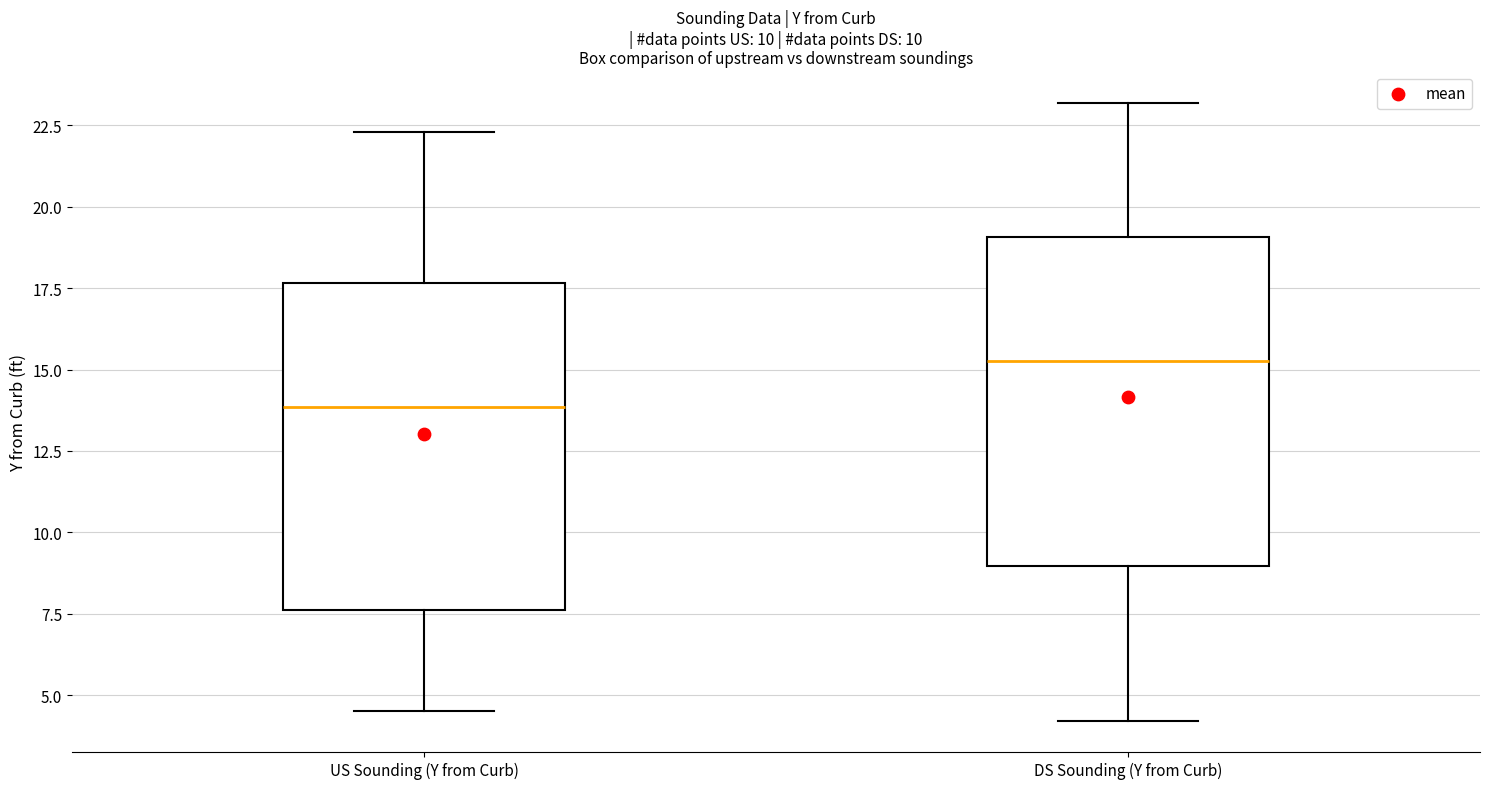

Where does the lower whisker of the box for DS Sounding (Y from Curb) end on the y-axis? The values are not printed on the chart, so give them approximately, as read against the axis.

4.0